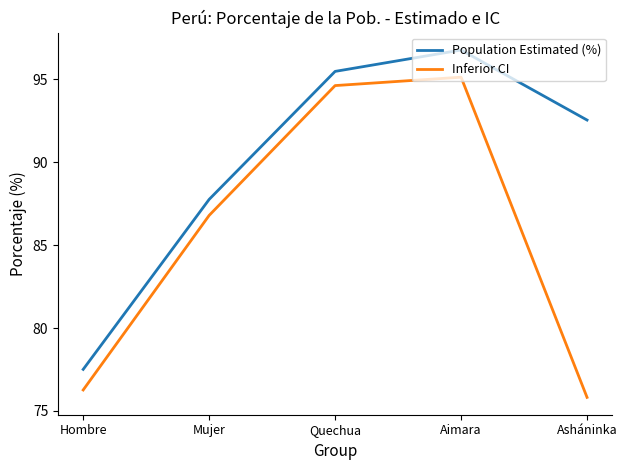

Is the value of Inferior CI at Mujer greater than the value of Population Estimated (%) at Hombre?

Yes